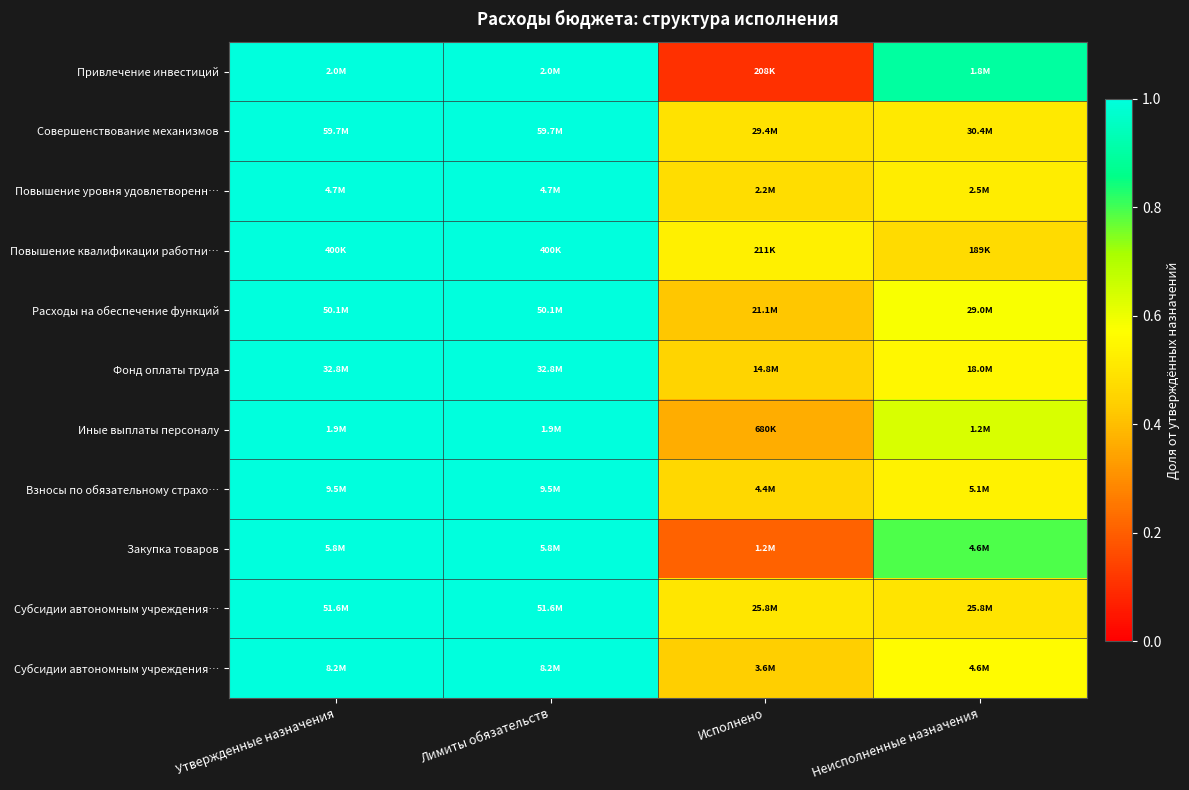

How many categories are shown in the chart?

4